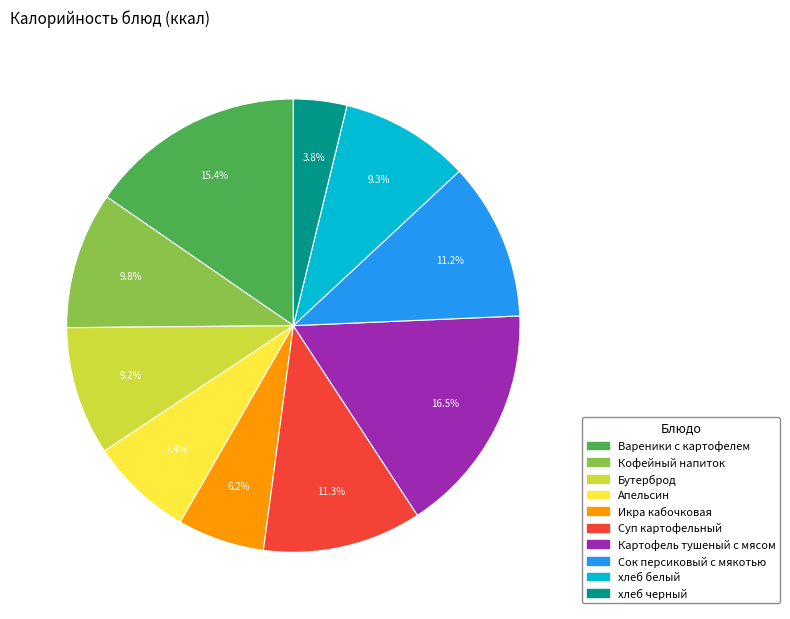

To the nearest percent, what percentage of the pie is Сок персиковый с мякотью?

11%